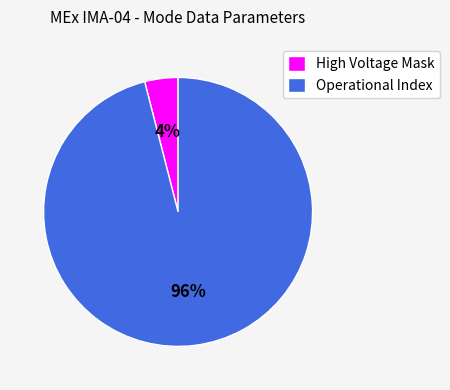

Which slice represents more than half of the pie?

Operational Index